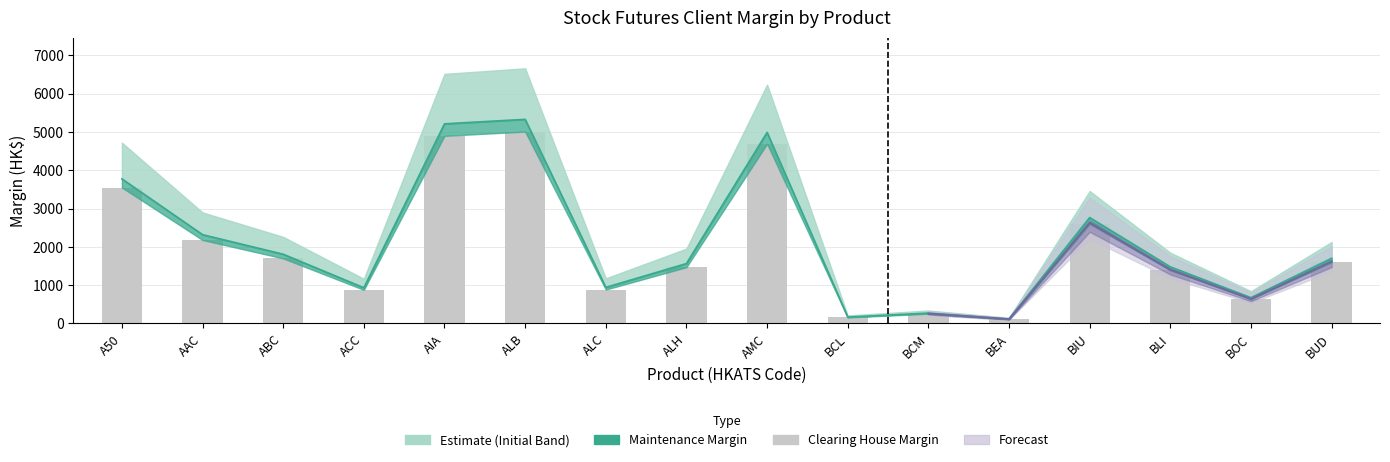

The value at ALC is 886. True or false?

True